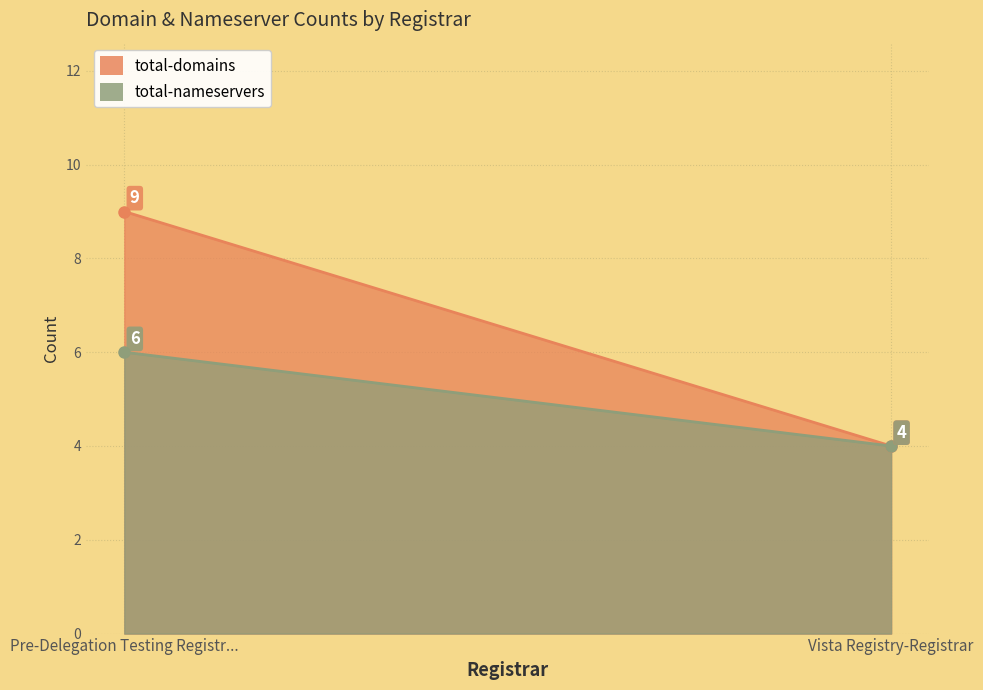

What is the difference between the highest and lowest values at Pre-Delegation Testing Registrar #1?

3